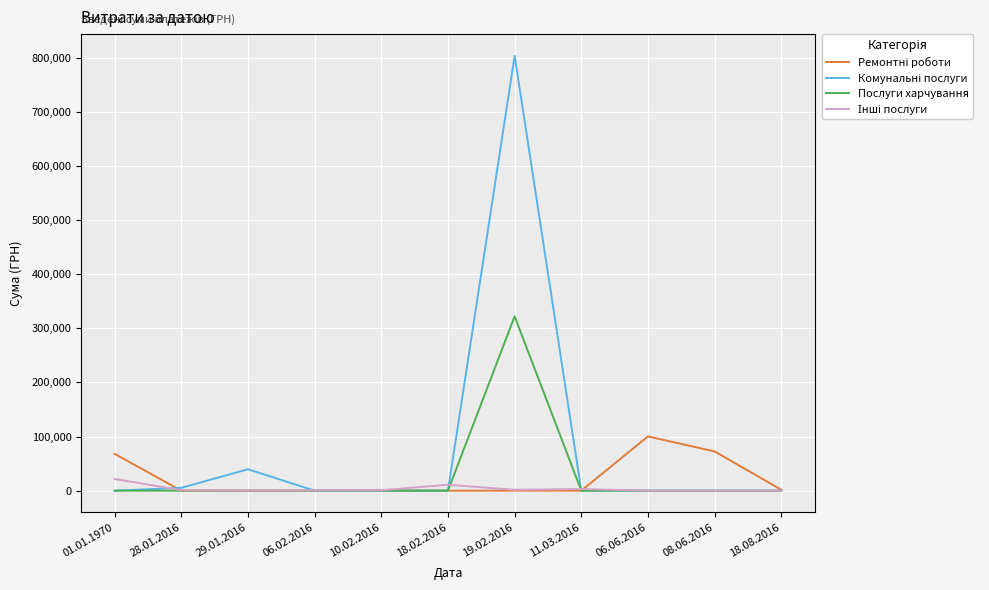

At which category does the chart reach its peak across all series?

19.02.2016